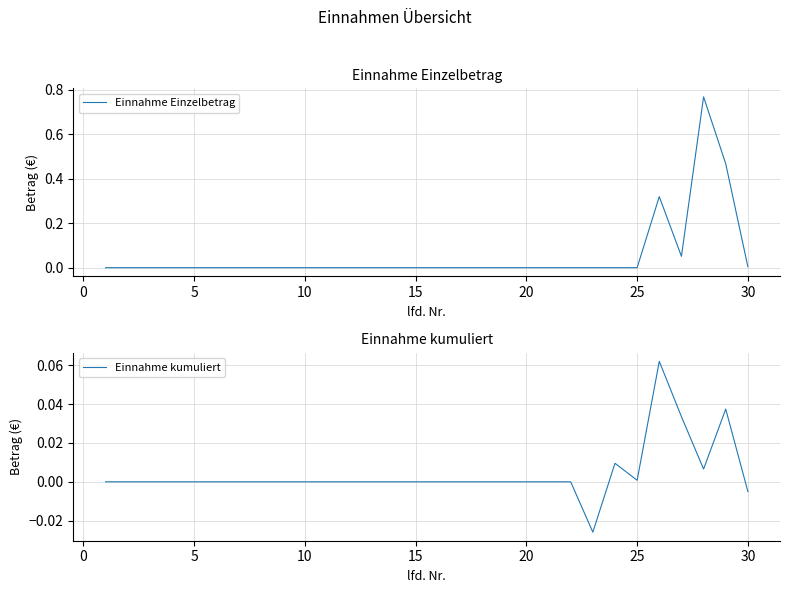

True or false: Einnahme Einzelbetrag has a value of 0.0 at 10.

True